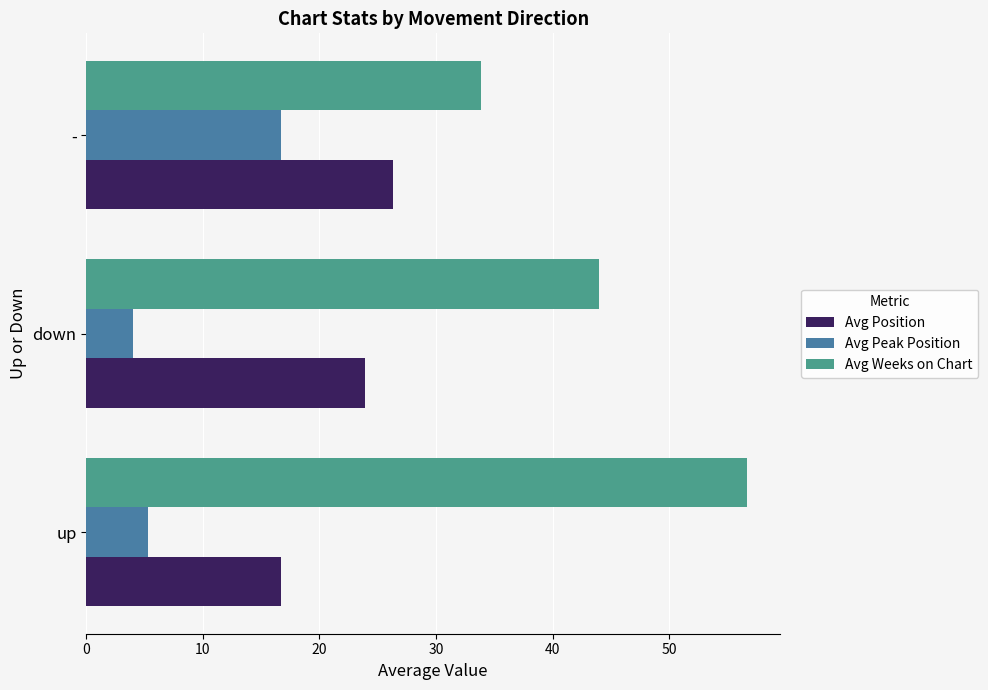

List the labels in order of Avg Peak Position value, largest first.

-, up, down